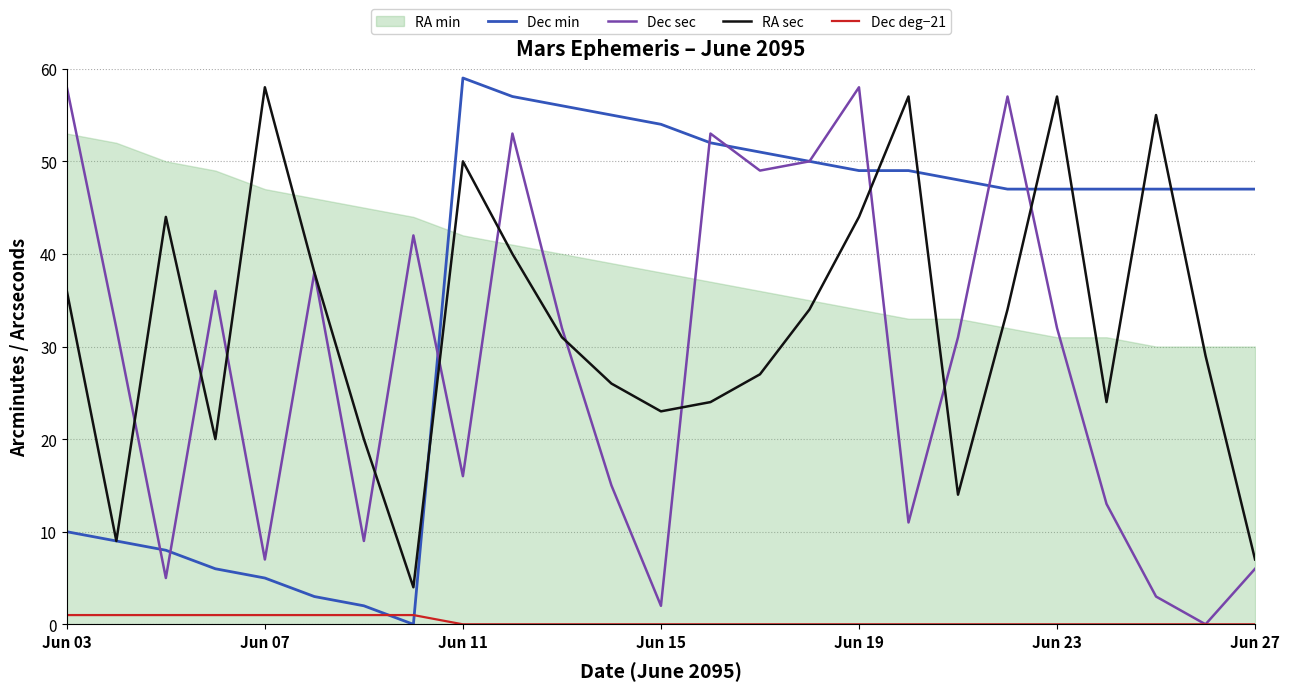

The value of RA sec at Jun 27 is 2. True or false?

False